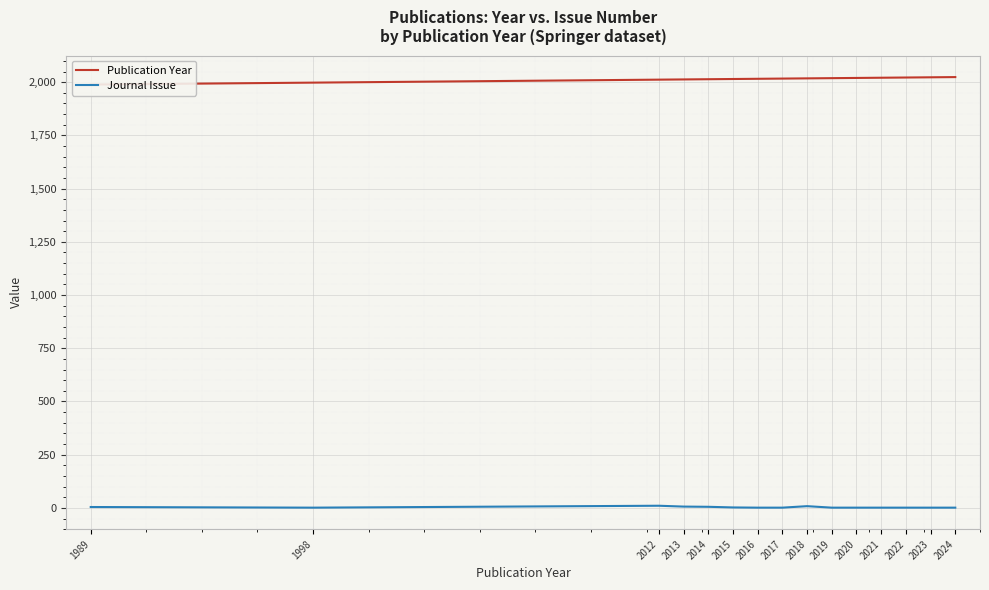

What is the value of the Publication Year point at the 5th from the left?

2014